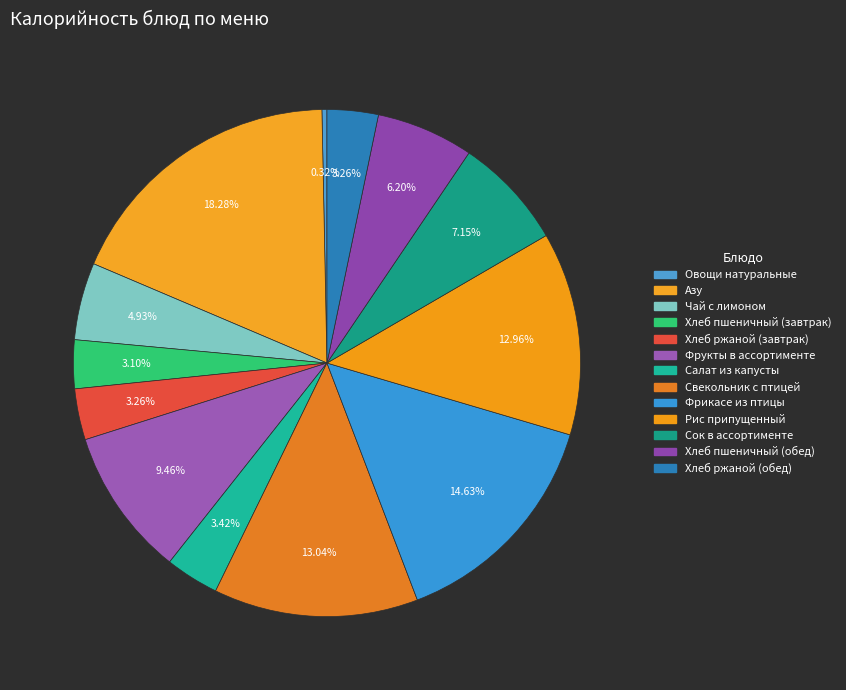

Is it true that Азу is 12% of the pie?

False